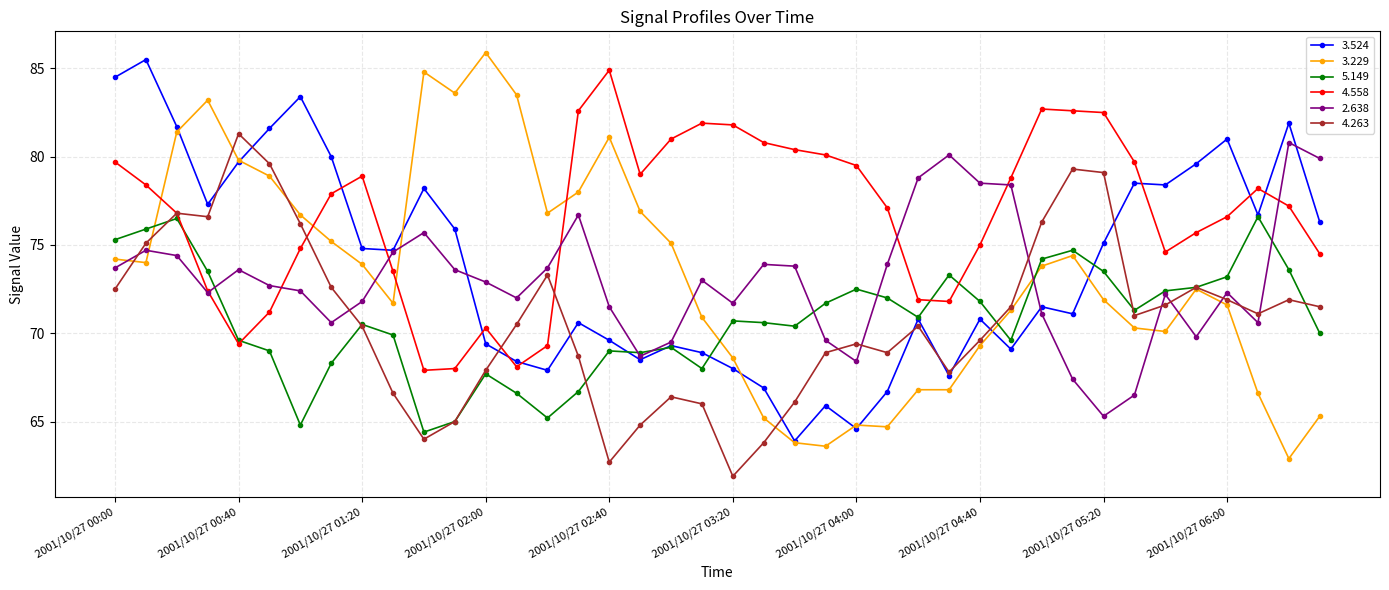

What is the lowest value of the 4.558 series?

67.9